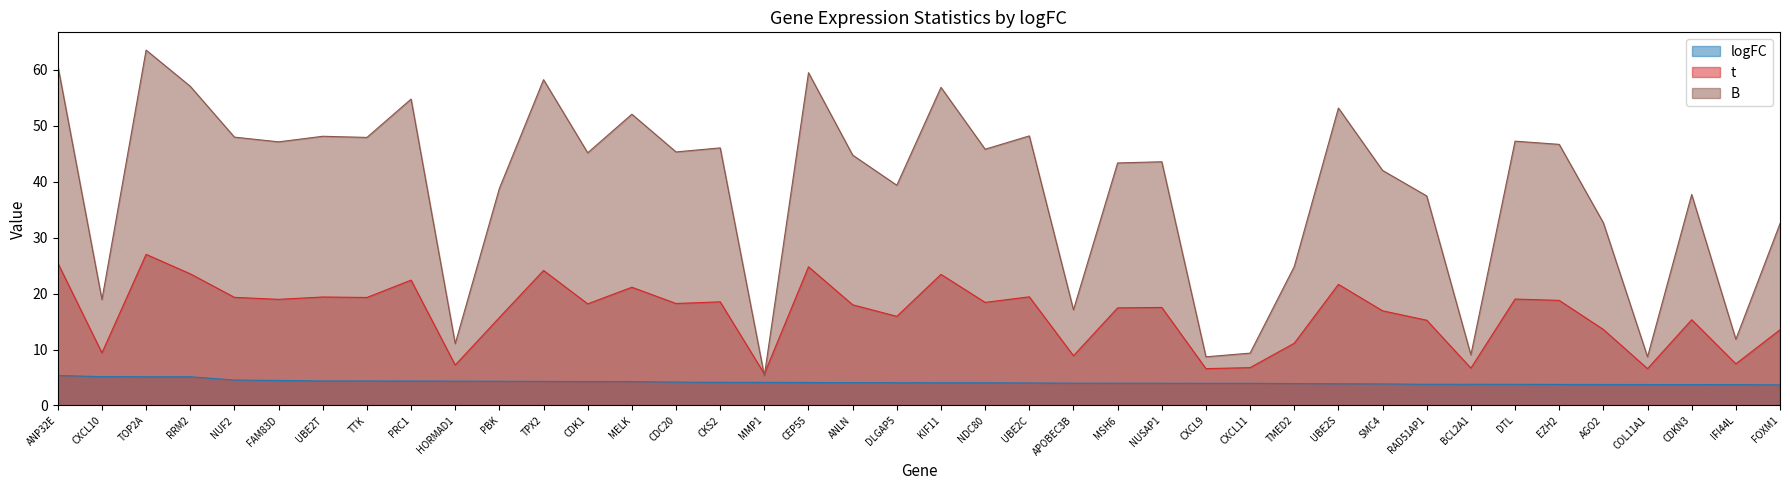

Reading left to right, what are all the values shown in this chart?

logFC: ANP32E=5.4	CXCL10=5.2	TOP2A=5.1	RRM2=5.1	NUF2=4.5	FAM83D=4.5	UBE2T=4.4	TTK=4.4	PRC1=4.4	HORMAD1=4.4	PBK=4.3	TPX2=4.3	CDK1=4.3	MELK=4.3	CDC20=4.2	CKS2=4.1	MMP1=4.1	CEP55=4.1	ANLN=4.1	DLGAP5=4.1	KIF11=4.1	NDC80=4.1	UBE2C=4.0	APOBEC3B=4.0	MSH6=4.0	NUSAP1=4.0	CXCL9=4.0	CXCL11=4.0	TMED2=3.9	UBE2S=3.9	SMC4=3.9	RAD51AP1=3.8	BCL2A1=3.8	DTL=3.8	EZH2=3.8	AGO2=3.8	COL11A1=3.7	CDKN3=3.7	IFI44L=3.7	FOXM1=3.7
t: ANP32E=25.5	CXCL10=9.4	TOP2A=27.0	RRM2=23.5	NUF2=19.3	FAM83D=19.0	UBE2T=19.4	TTK=19.3	PRC1=22.4	HORMAD1=7.2	PBK=15.7	TPX2=24.1	CDK1=18.2	MELK=21.1	CDC20=18.2	CKS2=18.5	MMP1=5.7	CEP55=24.8	ANLN=18.0	DLGAP5=15.9	KIF11=23.4	NDC80=18.4	UBE2C=19.4	APOBEC3B=8.9	MSH6=17.4	NUSAP1=17.5	CXCL9=6.6	CXCL11=6.8	TMED2=11.1	UBE2S=21.6	SMC4=16.9	RAD51AP1=15.2	BCL2A1=6.7	DTL=19.0	EZH2=18.8	AGO2=13.6	COL11A1=6.6	CDKN3=15.3	IFI44L=7.4	FOXM1=13.5
B: ANP32E=60.8	CXCL10=18.9	TOP2A=63.5	RRM2=57.1	NUF2=48.0	FAM83D=47.1	UBE2T=48.1	TTK=47.9	PRC1=54.8	HORMAD1=11.1	PBK=38.8	TPX2=58.2	CDK1=45.2	MELK=52.1	CDC20=45.3	CKS2=46.0	MMP1=5.3	CEP55=59.5	ANLN=44.8	DLGAP5=39.4	KIF11=56.9	NDC80=45.8	UBE2C=48.2	APOBEC3B=17.1	MSH6=43.4	NUSAP1=43.6	CXCL9=8.7	CXCL11=9.4	TMED2=24.8	UBE2S=53.2	SMC4=42.0	RAD51AP1=37.4	BCL2A1=9.0	DTL=47.2	EZH2=46.7	AGO2=32.7	COL11A1=8.7	CDKN3=37.7	IFI44L=11.8	FOXM1=32.5